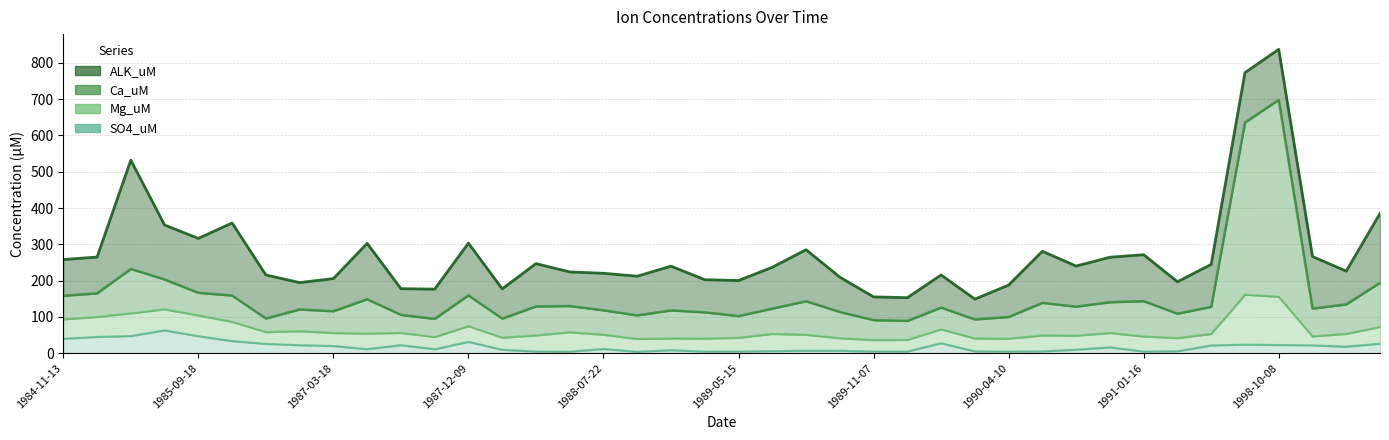

The Ca_uM series shows 195.4 at 7. True or false?

False